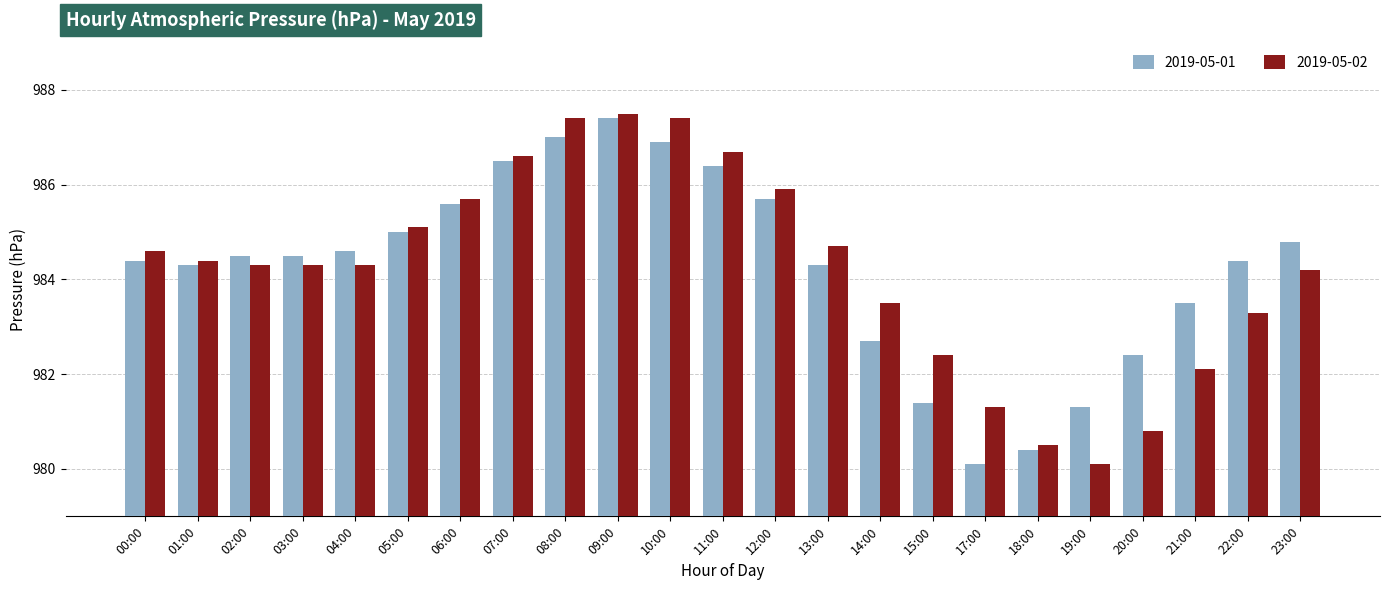

The 2019-05-02 series shows 984.3 at 03:00. True or false?

True